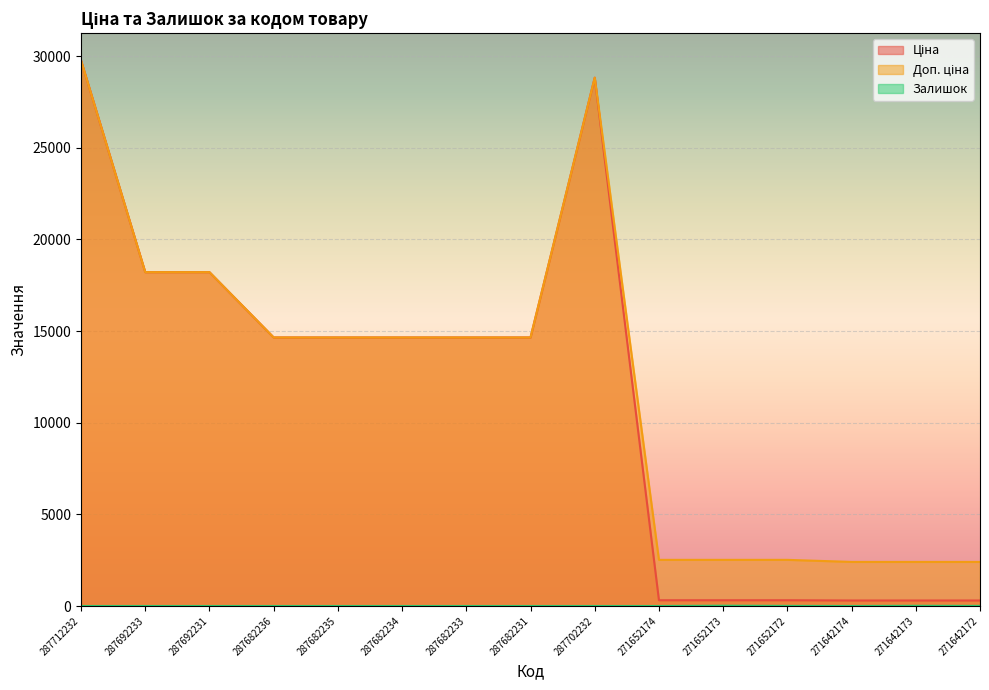

At which category does Залишок reach its first local valley?

271642174